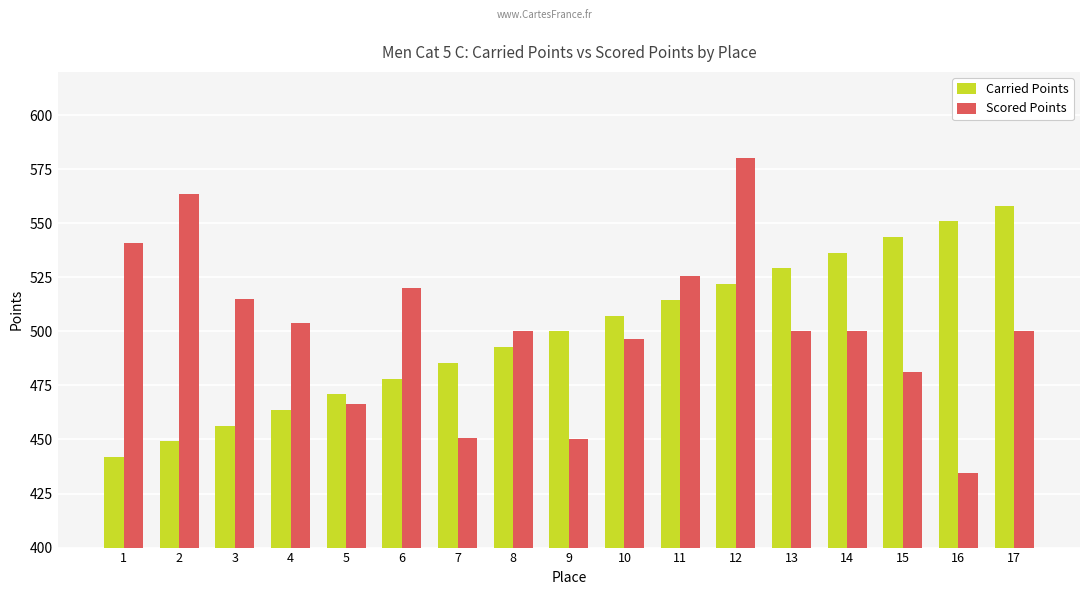

What is the difference between the maximum and second lowest values in the Carried Points series?

109.1